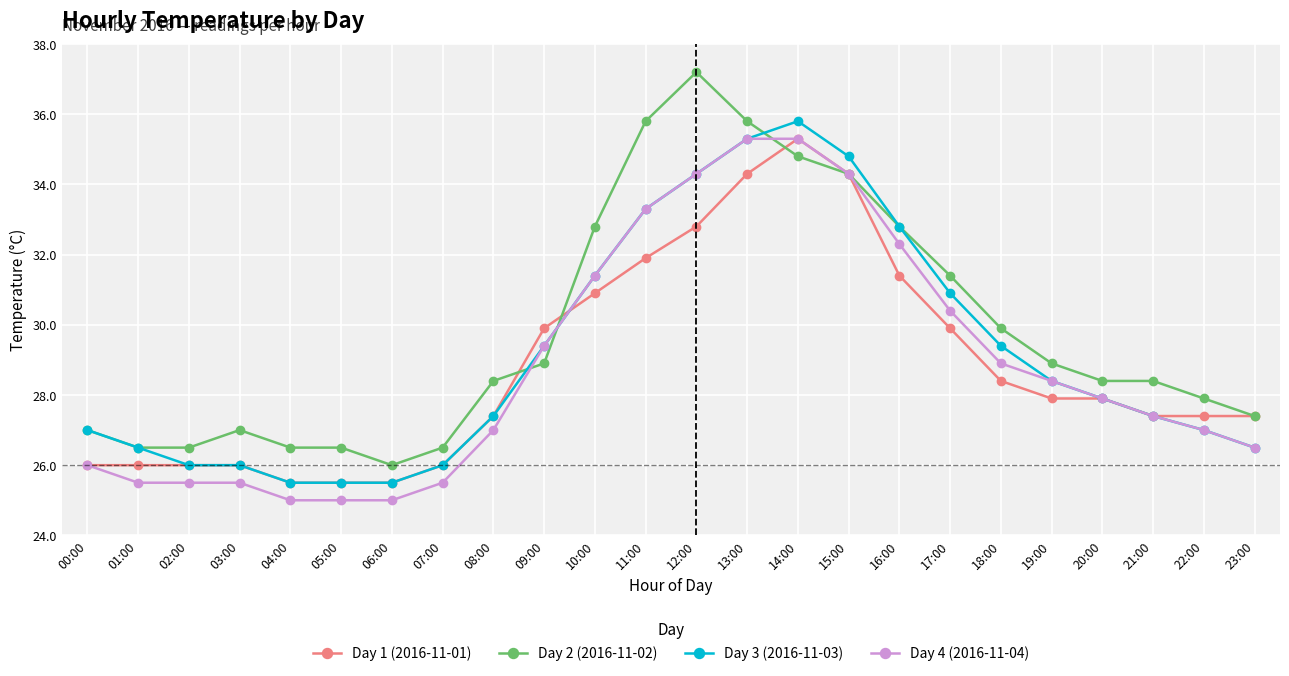

What is the difference between the second highest and minimum values in the Day 4 (2016-11-04) series?

10.3